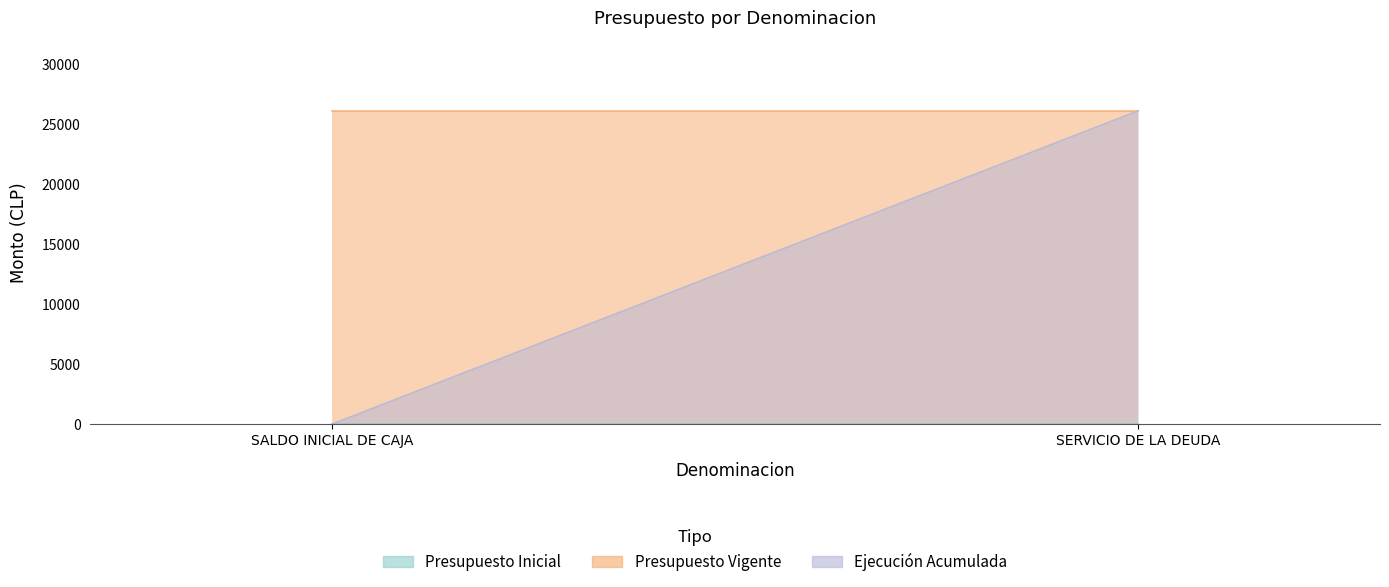

Which series has the largest total across all categories?

Presupuesto Vigente